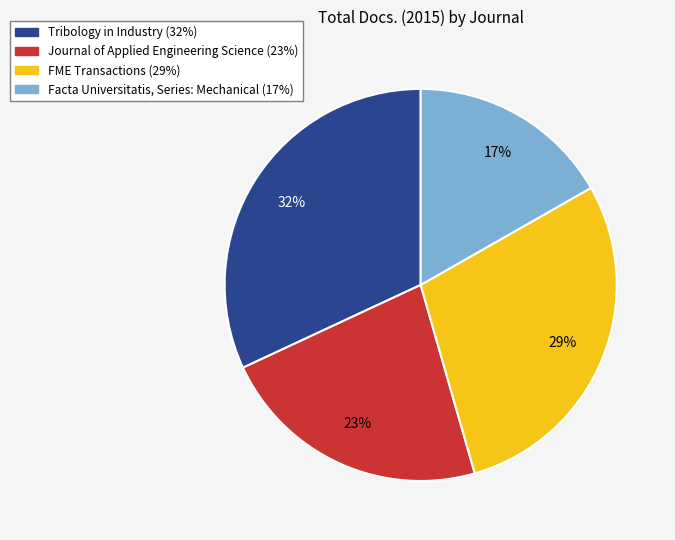

Combined, do Tribology in Industry and Facta Universitatis, Series: Mechanical account for over 50%?

No